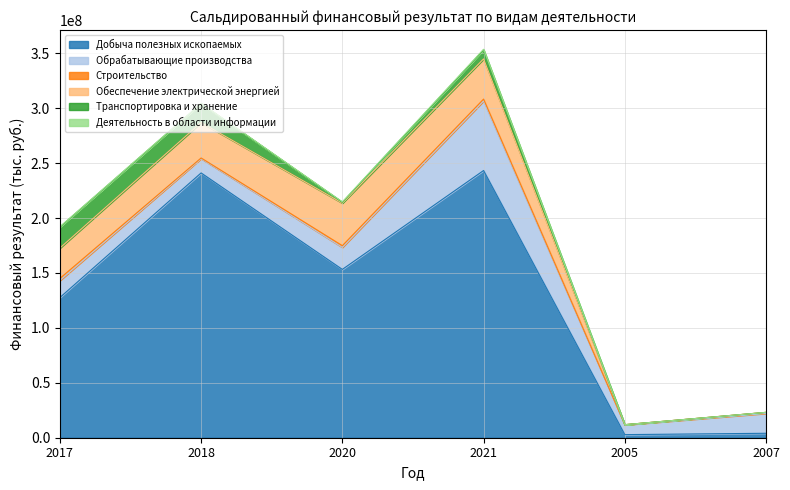

True or false: Деятельность в области информации and Обеспечение электрической энергией intersect in this chart.

False